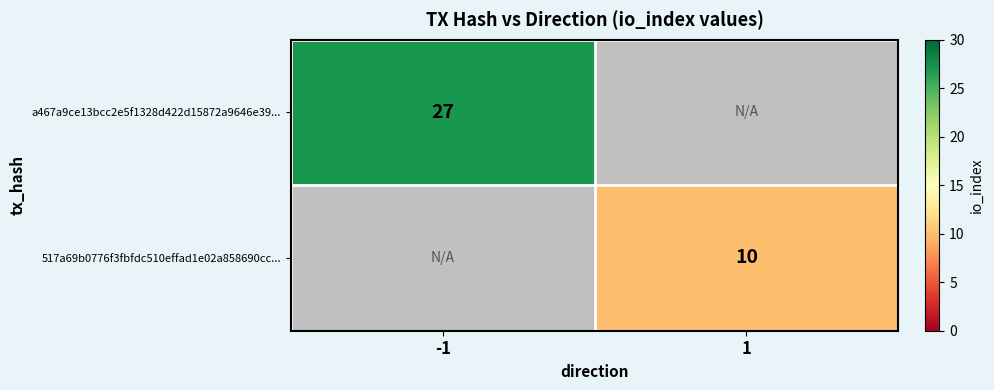

At which category is the sum across all series the highest?

-1